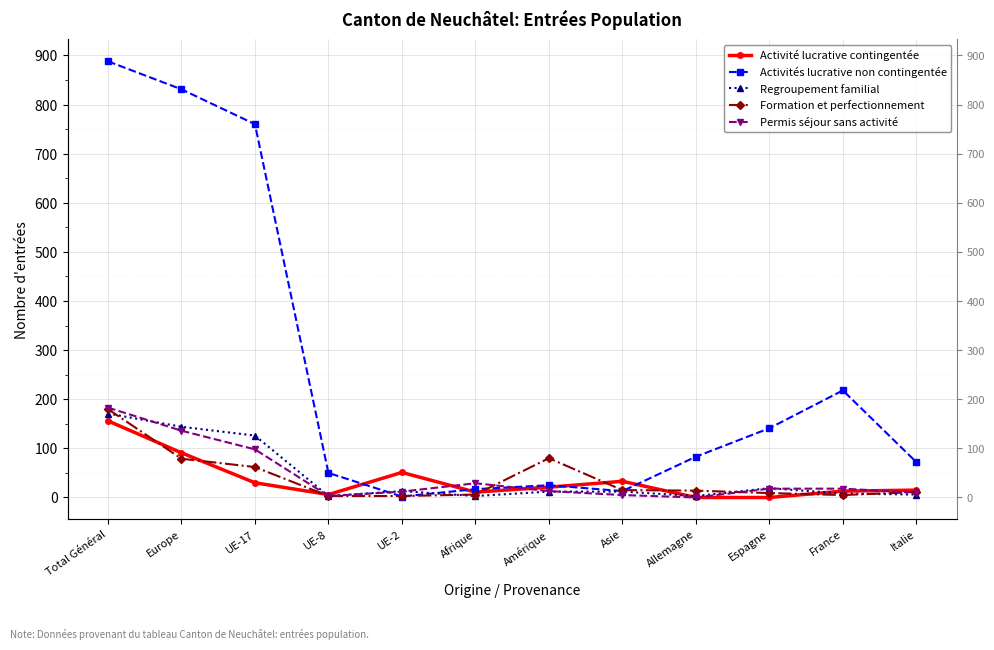

At which label does Activité lucrative contingentée first exceed 21?

Total Général